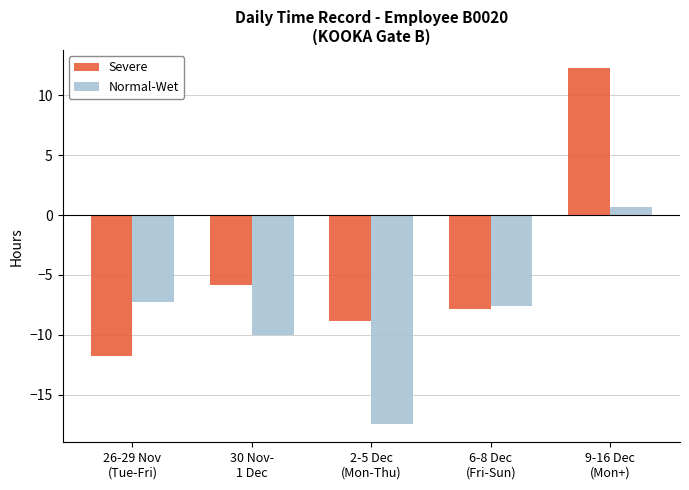

What is the difference between the highest and lowest values at 30 Nov-
1 Dec?

4.2